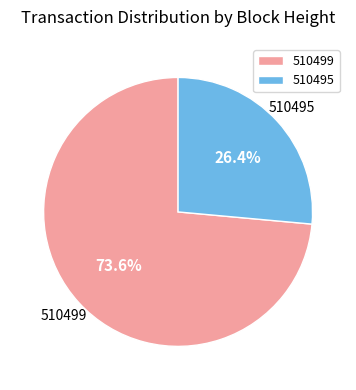

To the nearest percent, what is the difference between the largest and smallest slice percentages?

47%